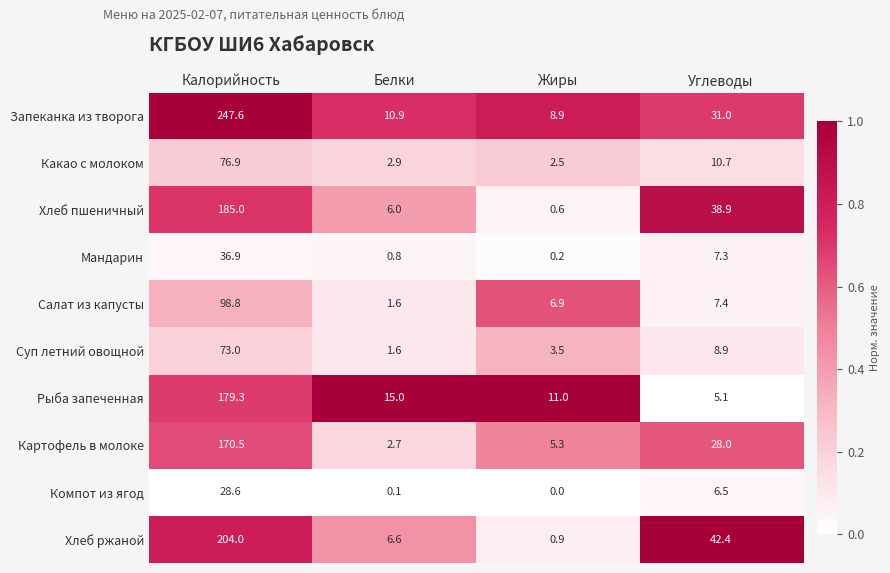

Which series has the widest spread of values?

Запеканка из творога